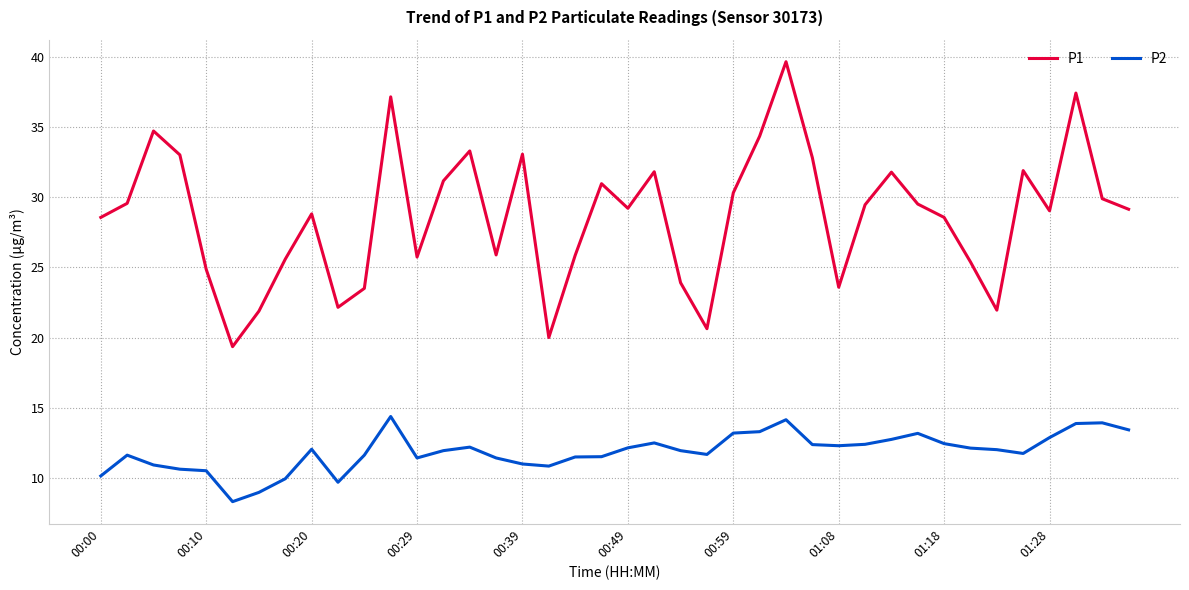

Which series has the largest total across all categories?

P1